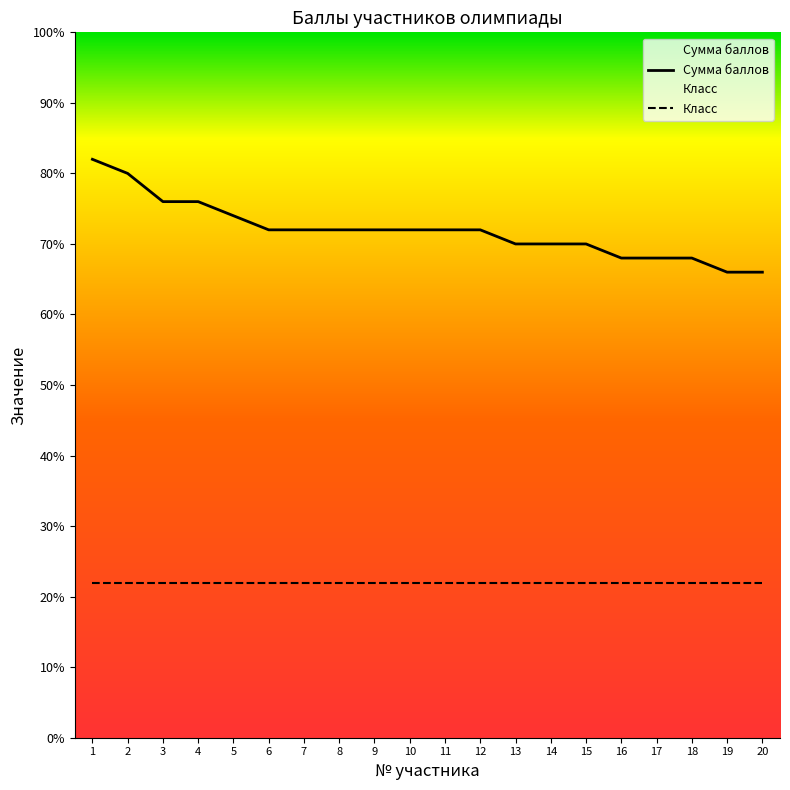

What is the difference between the values at 1 and 7?

5